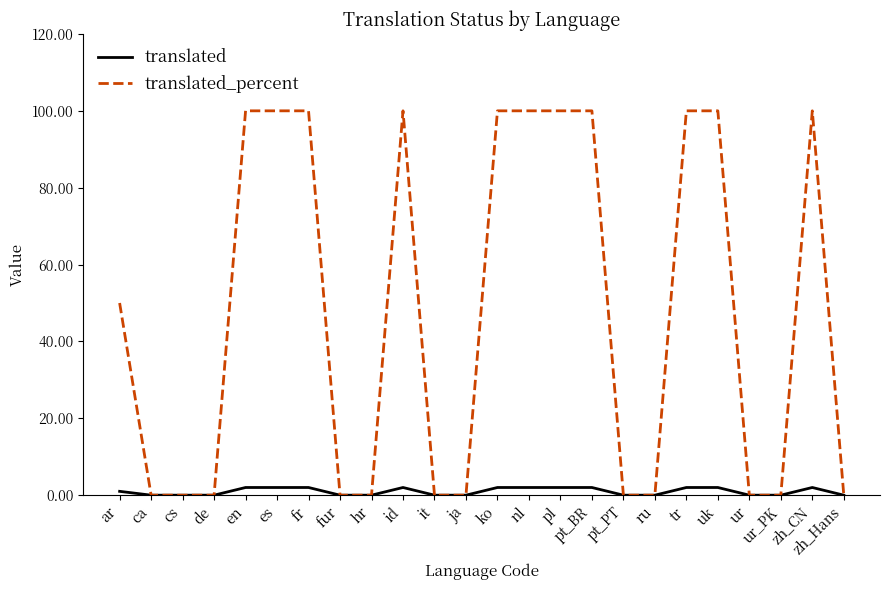

Is the value of translated_percent at en greater than the value of translated at uk?

Yes